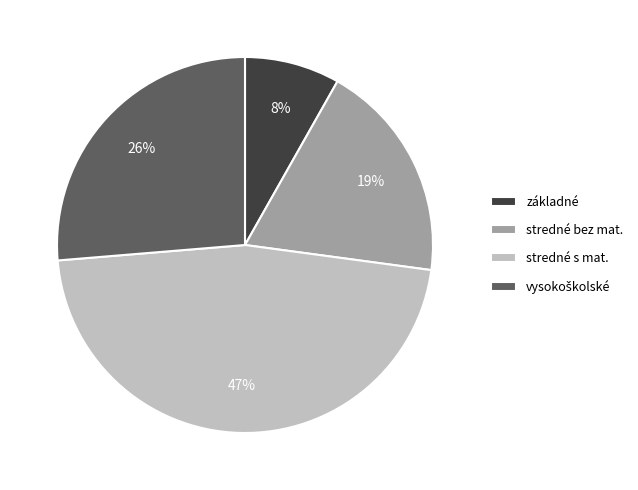

Does stredné bez mat. account for over 50% of the chart?

No